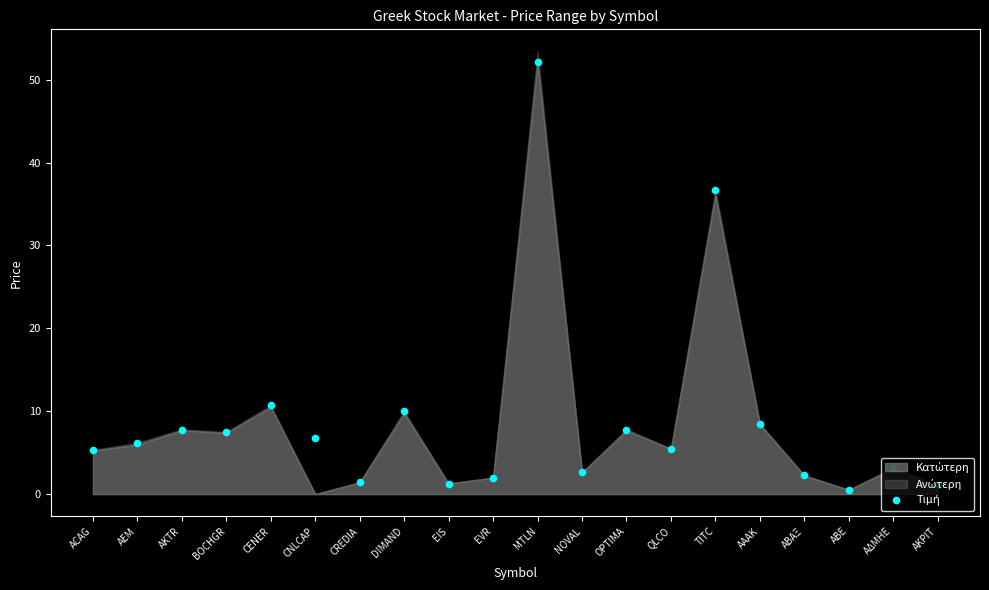

Approximately how many times larger is the value at QLCO compared to ACAG?

1.0